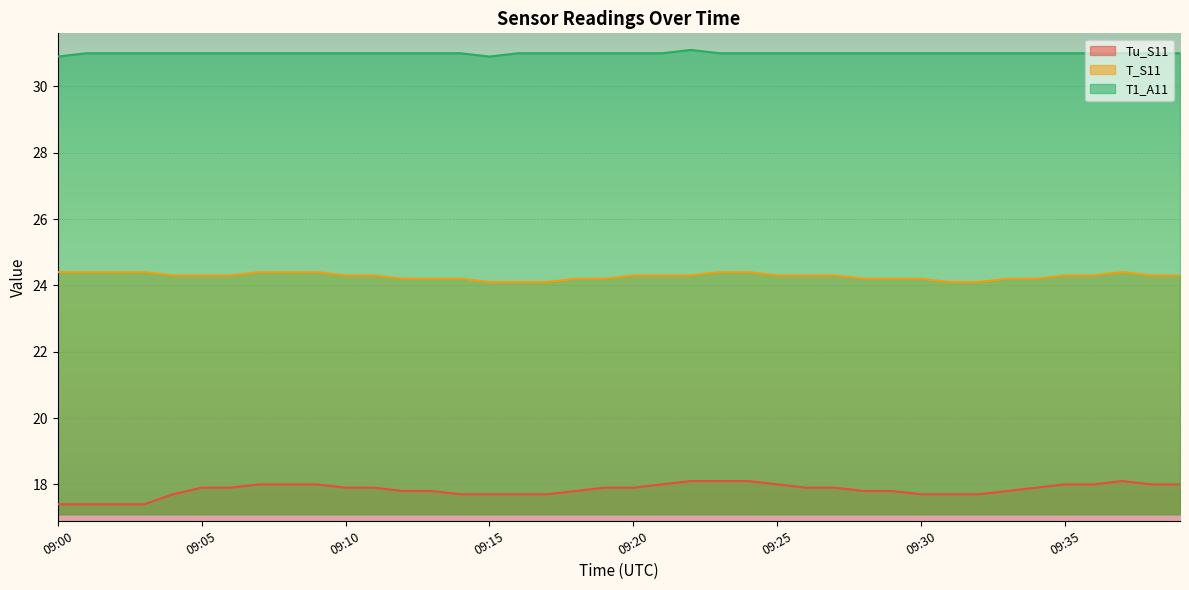

The T_S11 series shows 6.6 at 09:18. True or false?

False